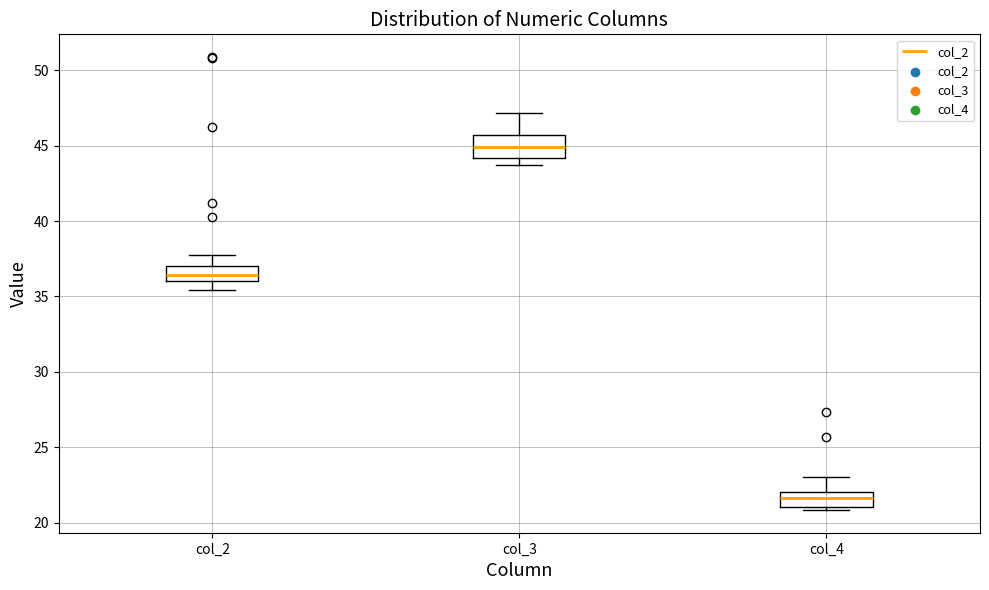

Which box's median line is the highest?

col_3